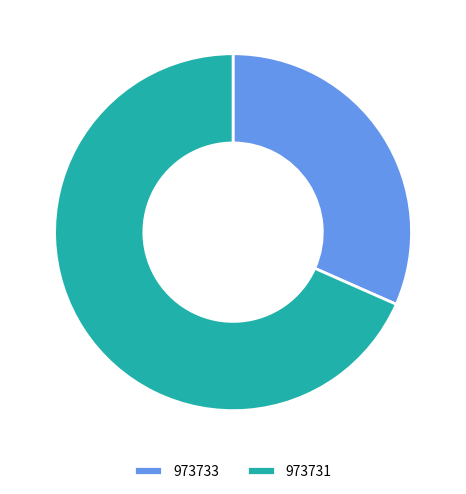

Does 973731 represent more than half of the total?

Yes